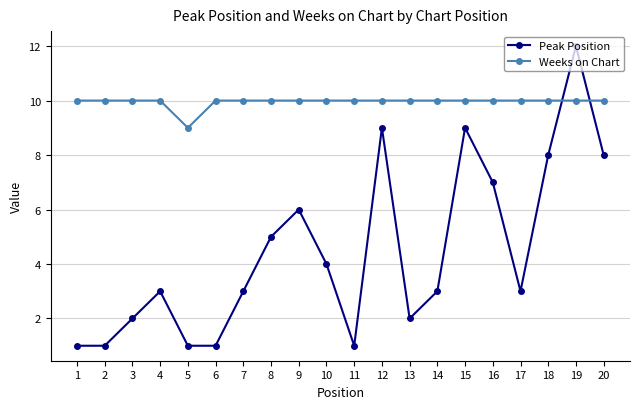

After their last crossing, which series has the higher values: Weeks on Chart or Peak Position?

Weeks on Chart